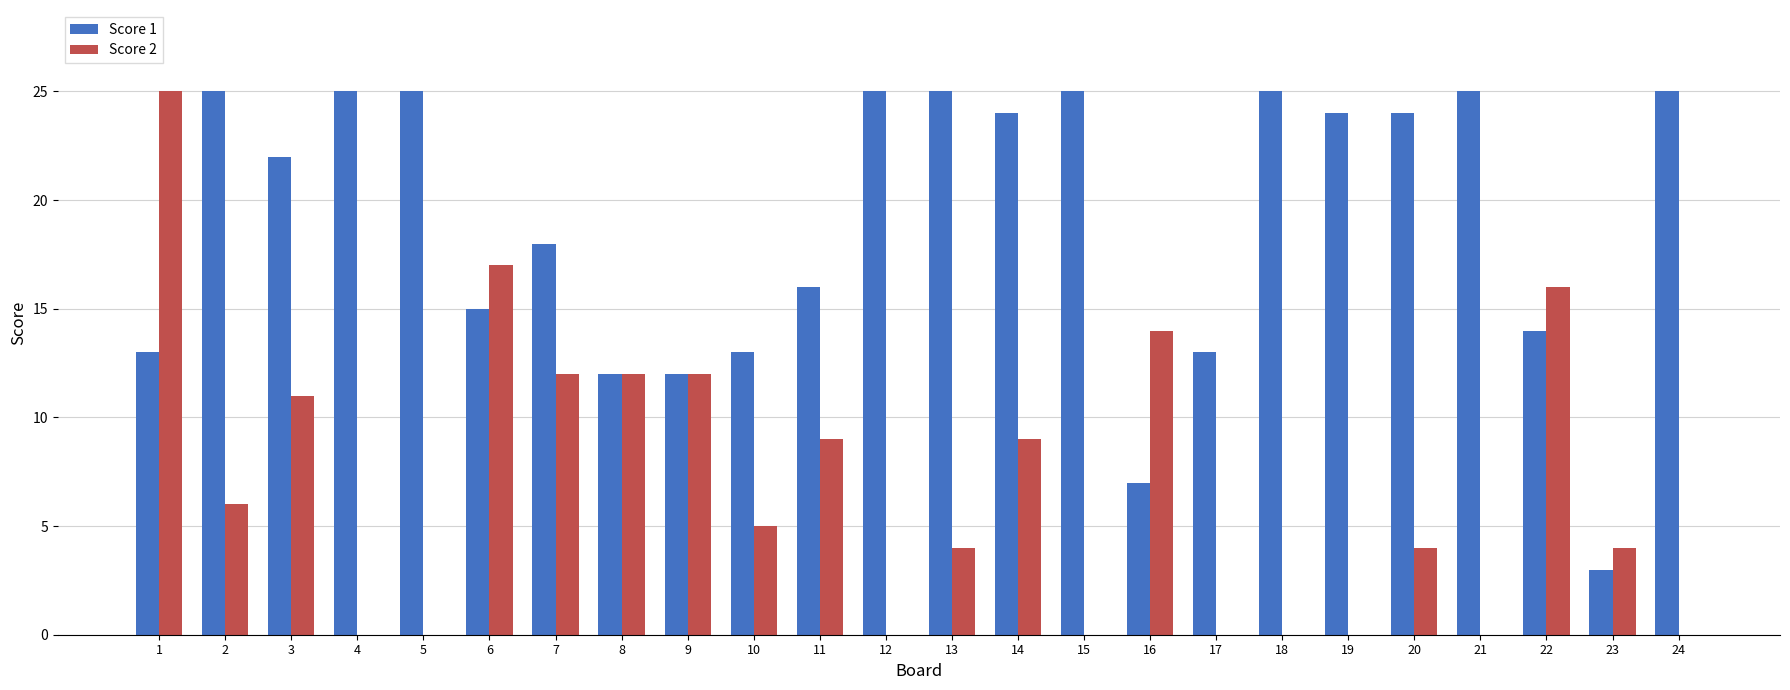

How many data points does each series have?

24